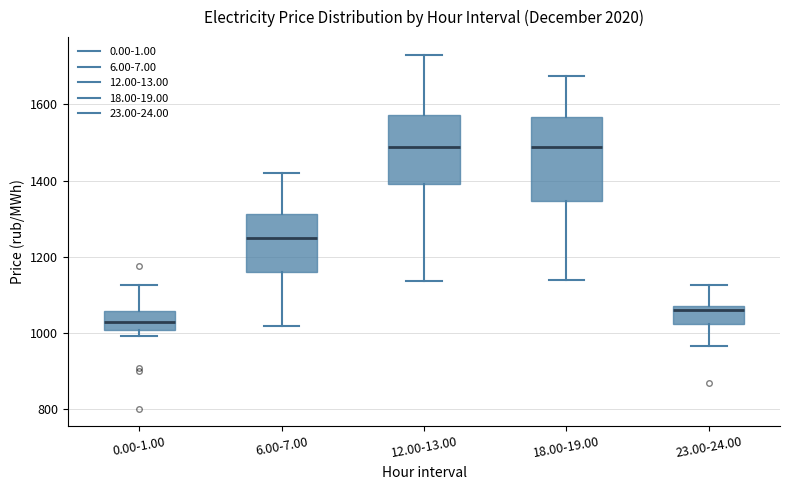

Reading left to right, read every box against the y-axis: the position of its median line, the range the box covers, and the ends of its whiskers. The values are not printed on the chart, so give them approximately, as read against the axis.

0.00-1.00: median 1020, box 1000 to 1060, whiskers 1000 (just below the box's lower edge) to 1120
6.00-7.00: median 1240, box 1160 to 1320, whiskers 1020 to 1420
12.00-13.00: median 1480, box 1400 to 1580, whiskers 1140 to 1740
18.00-19.00: median 1480, box 1340 to 1560, whiskers 1140 to 1680
23.00-24.00: median 1060, box 1020 to 1080, whiskers 960 to 1120